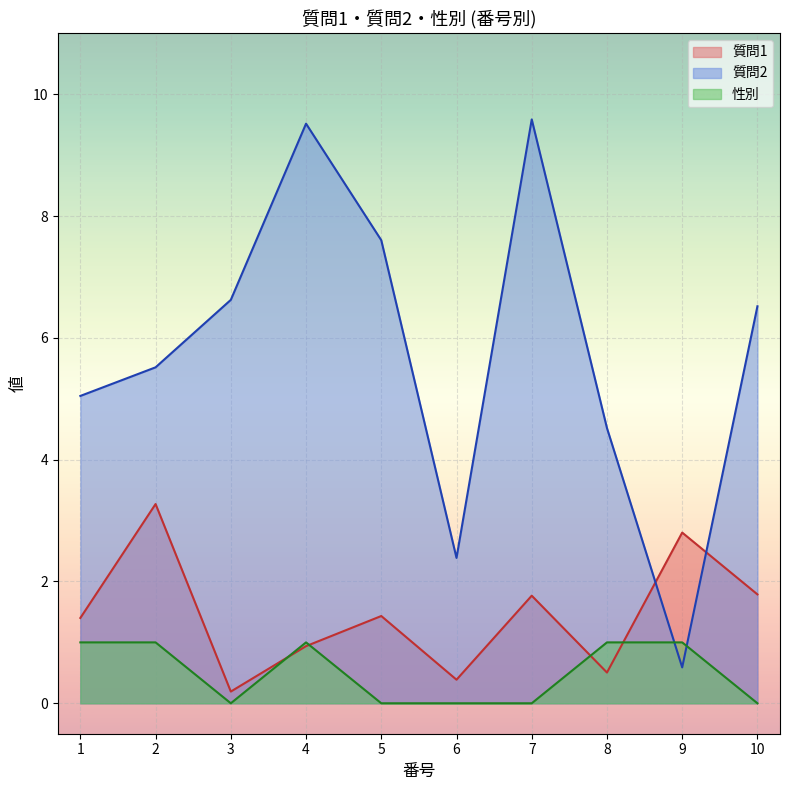

What is the difference between the maximum and second lowest values in the 質問1 series?

2.9